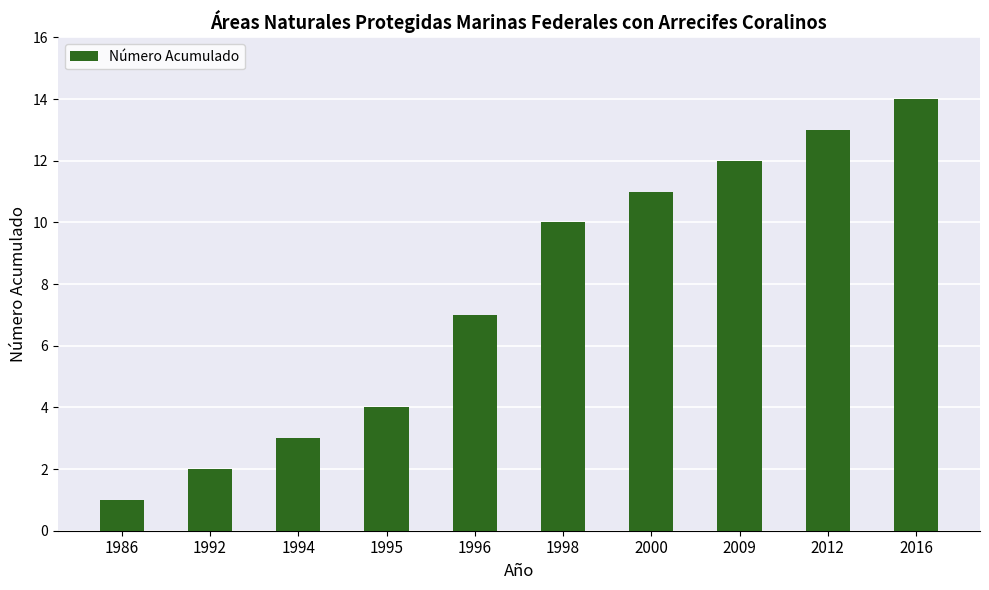

Approximately how many times larger is the value at 2000 compared to 2016?

0.8